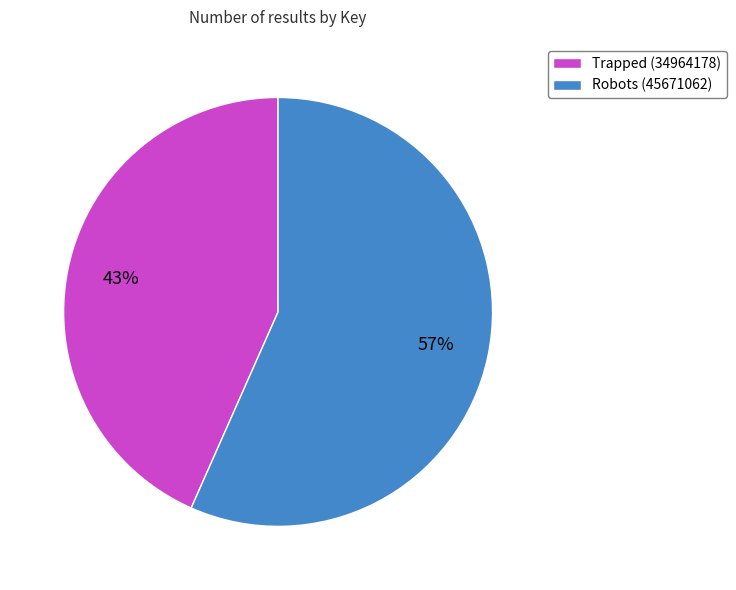

Is there a majority slice in this chart?

Yes